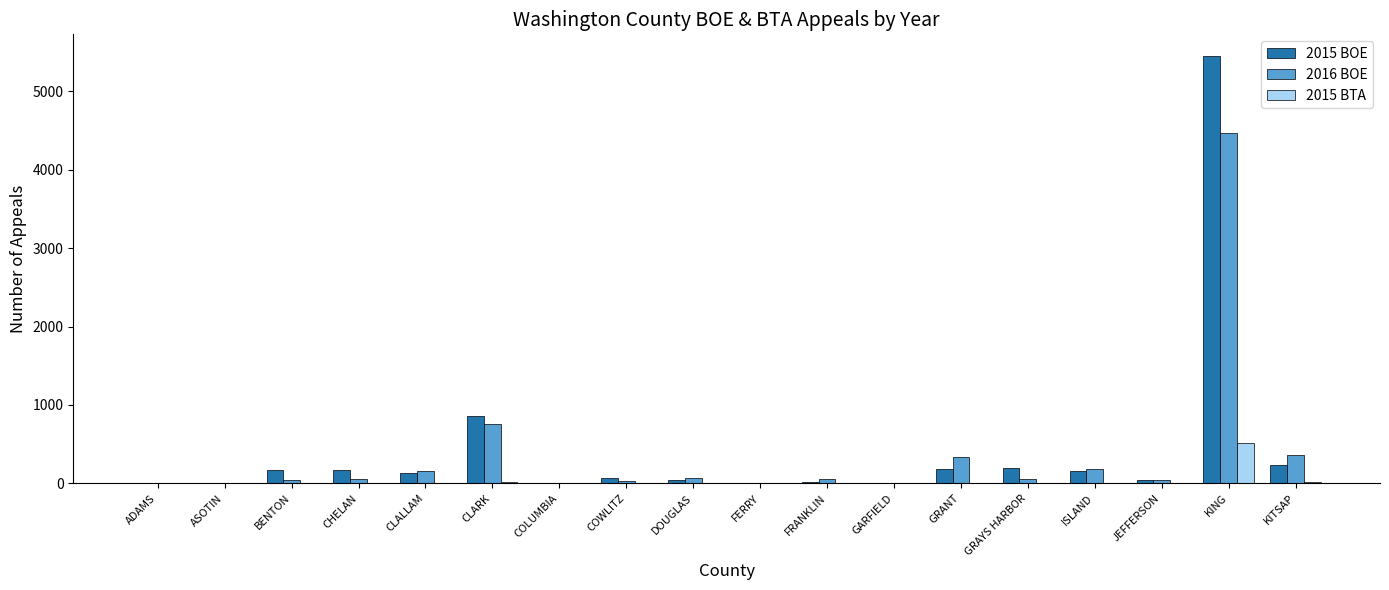

Which series has the largest total across all categories?

2015 BOE